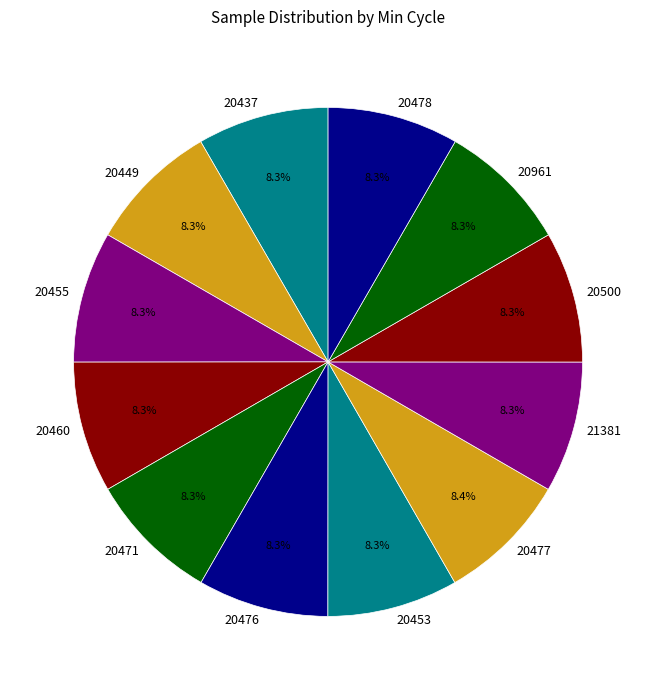

To the nearest percent, what is the combined percentage of 20449 and 20477?

17%